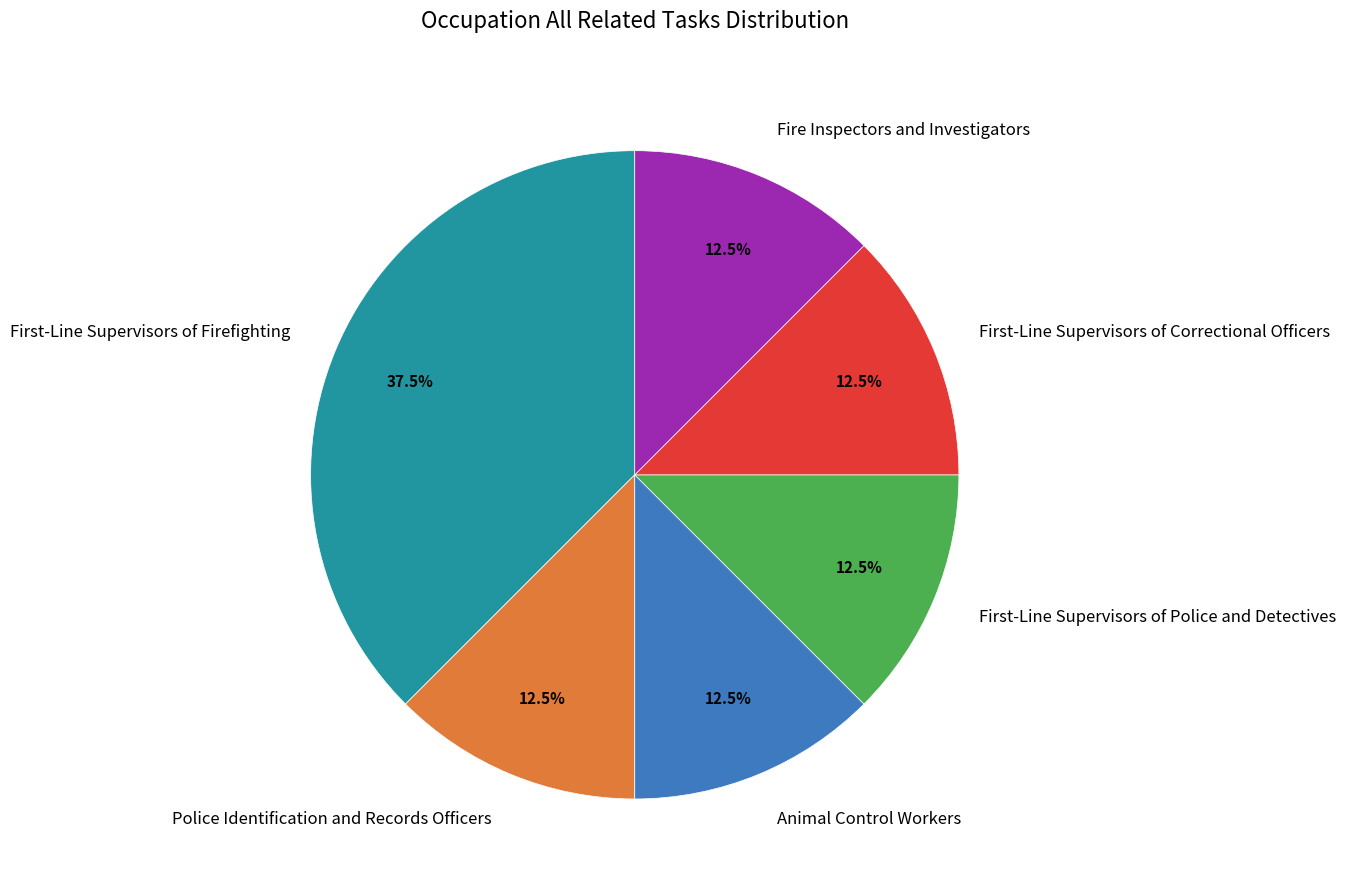

Approximately how many times larger is the value at Animal Control Workers compared to Police Identification and Records Officers?

1.0